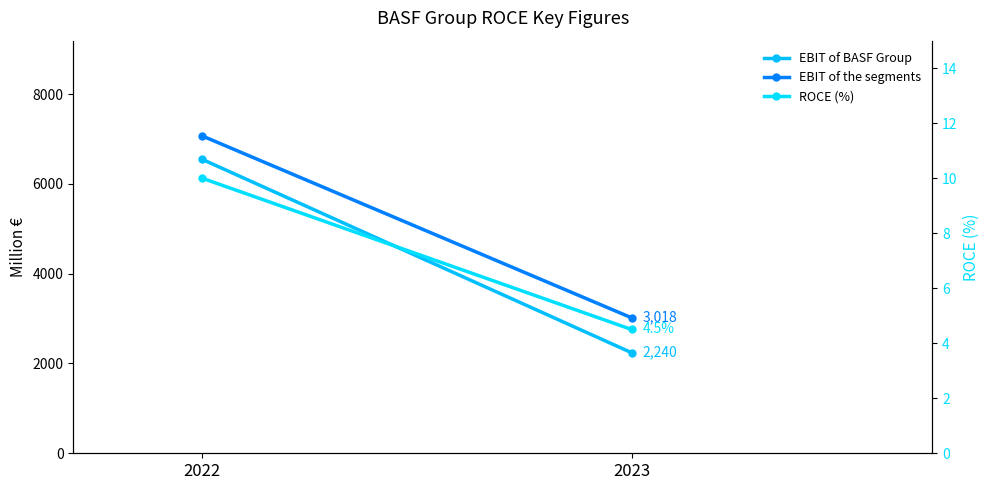

Reading right to left, list all the values displayed in this chart.

EBIT of BASF Group: 2023=2240.0	2022=6548.0
EBIT of the segments: 2023=3018.0	2022=7070.0
ROCE (%): 2023=4.5	2022=10.0